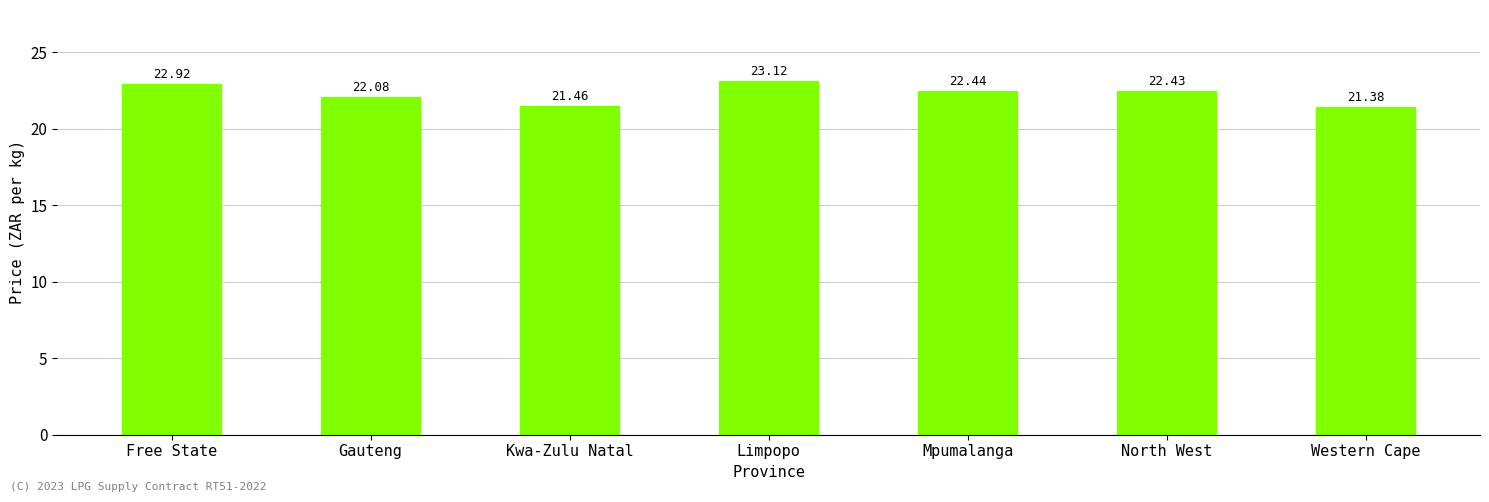

At which label does the data first exceed 22?

Free State